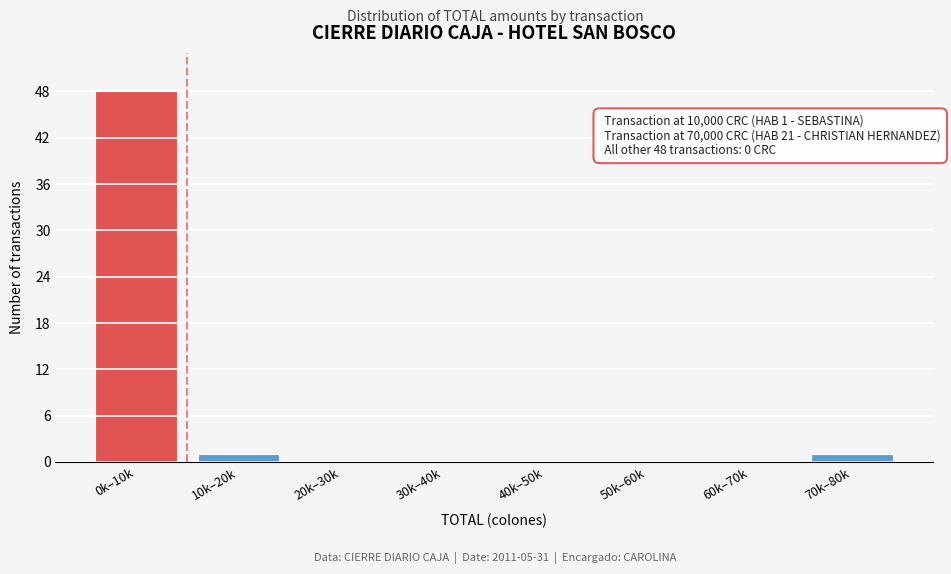

Reading left to right, transcribe all the data shown in this chart.

0k–10k=48	10k–20k=1	20k–30k=0	30k–40k=0	40k–50k=0	50k–60k=0	60k–70k=0	70k–80k=1